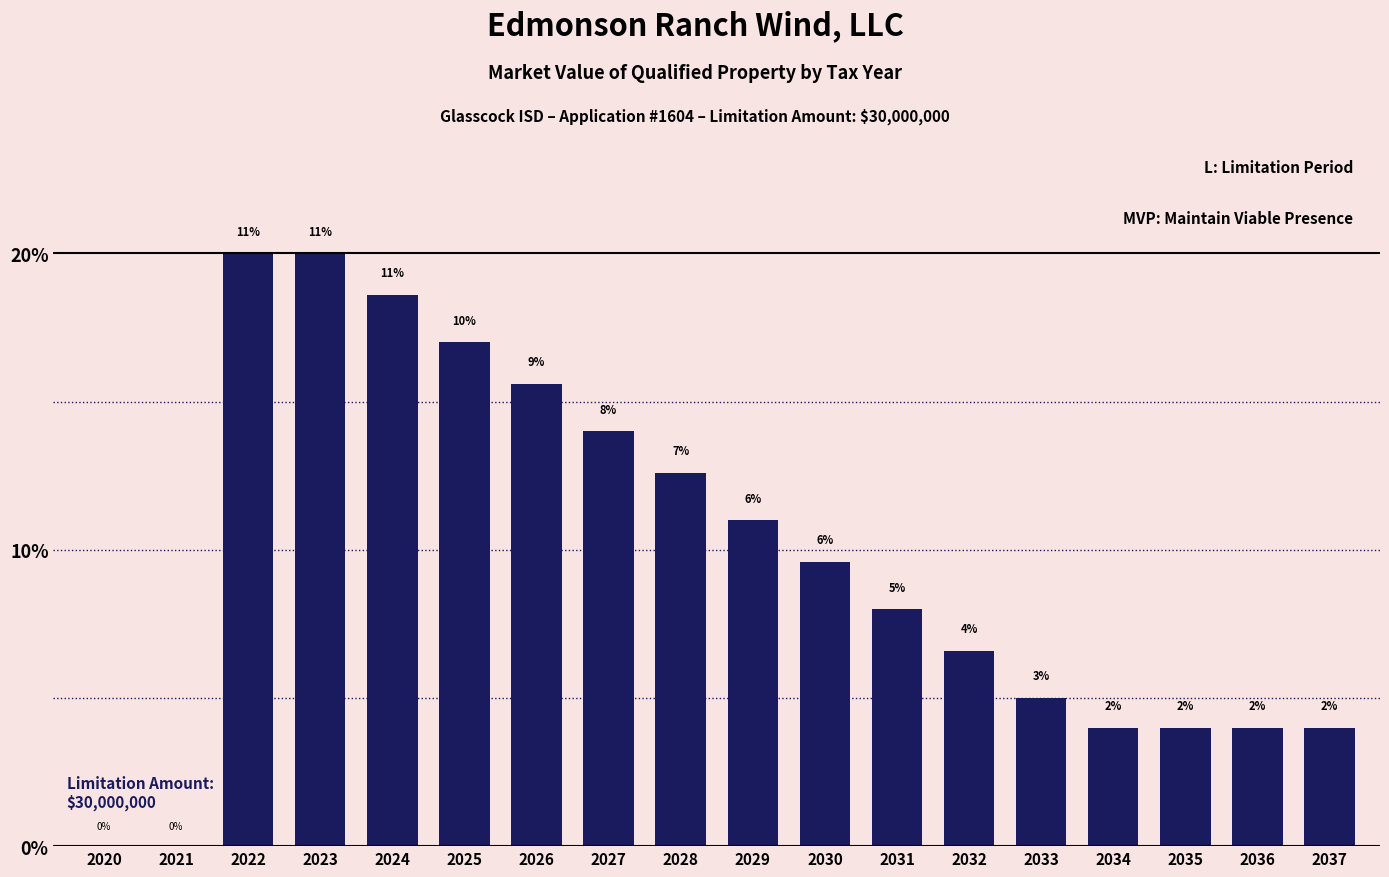

Are the bars horizontal?

No